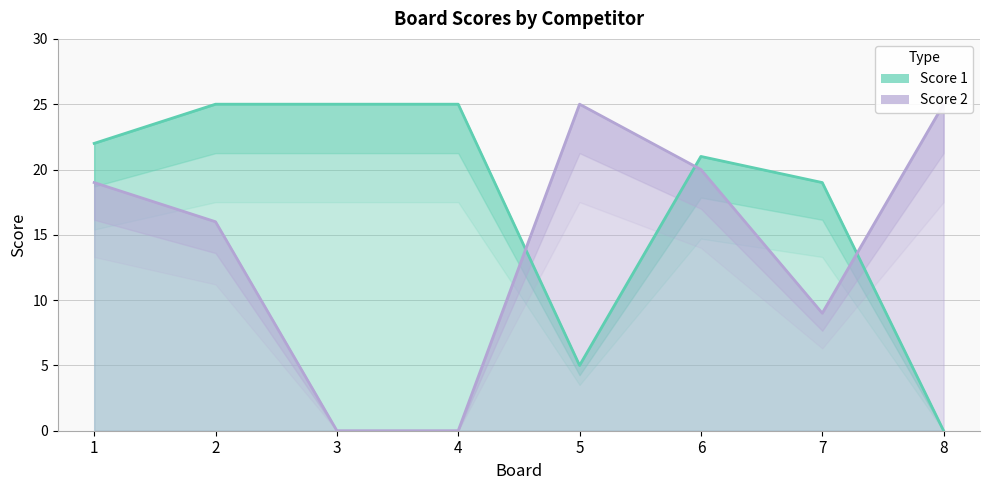

What is the highest value of the Score 2 series?

25